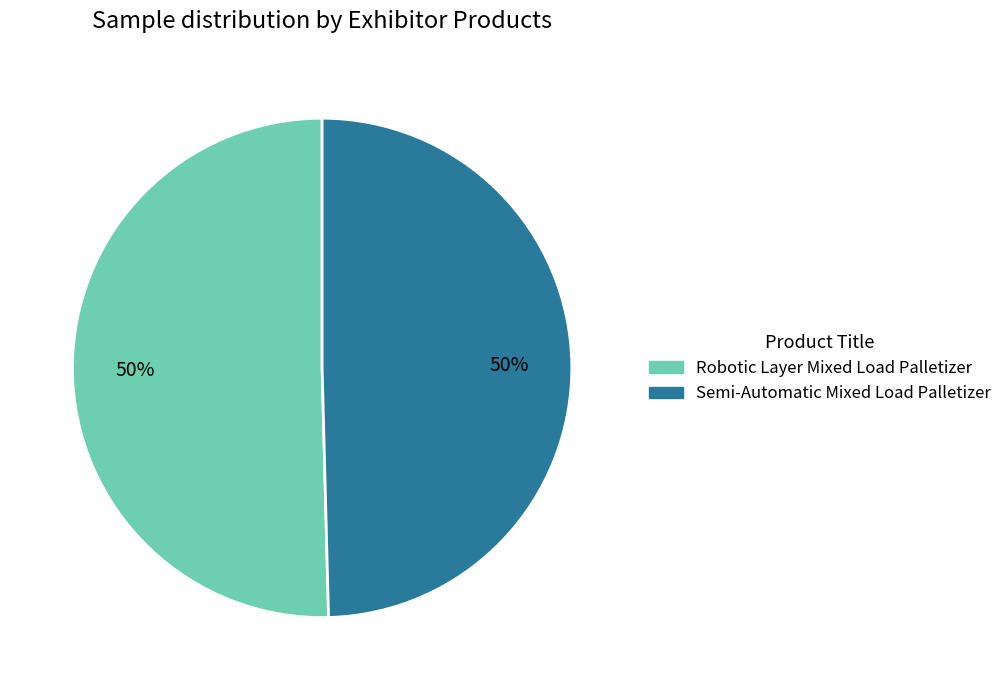

To the nearest percent, what portion does Semi-Automatic Mixed Load Palletizer represent?

50%